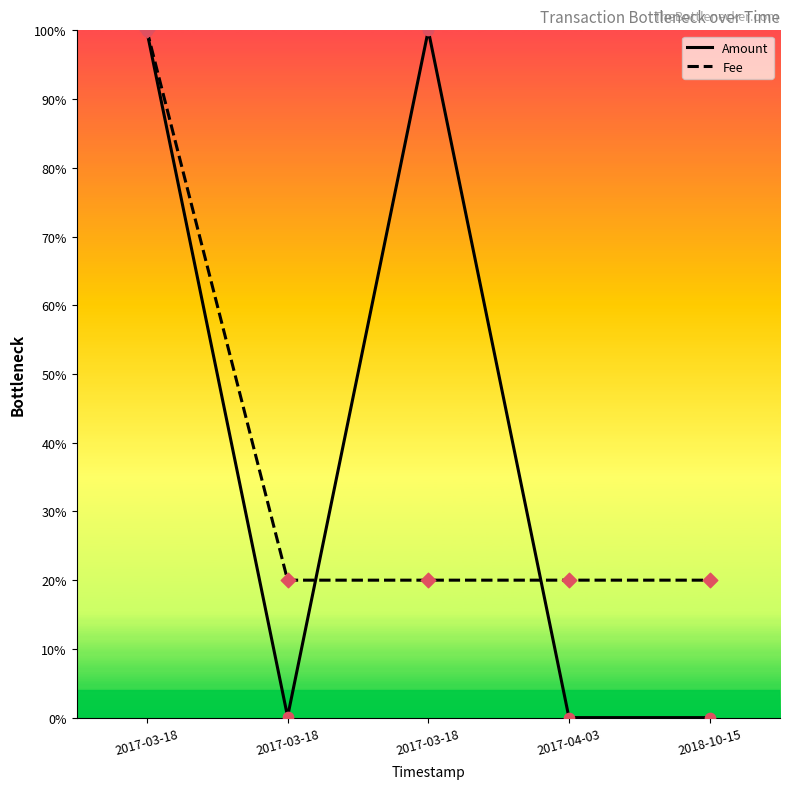

How many lines are shown in the chart?

2